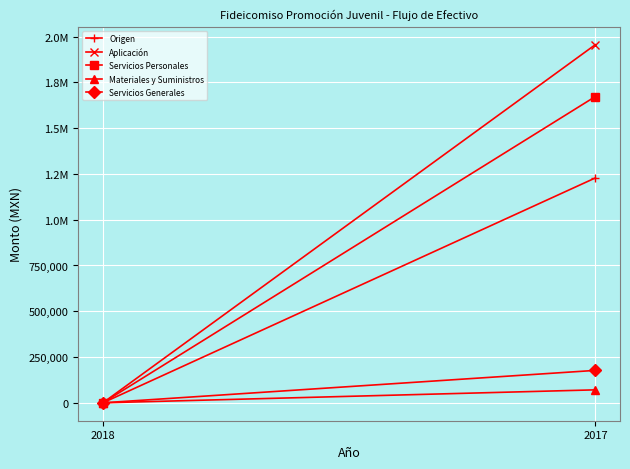

Which series has the largest total across all categories?

Aplicación